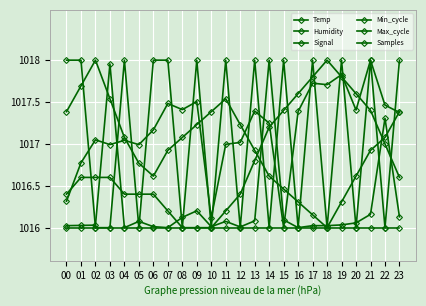

The value of Signal at 19 is 0.2. True or false?

False